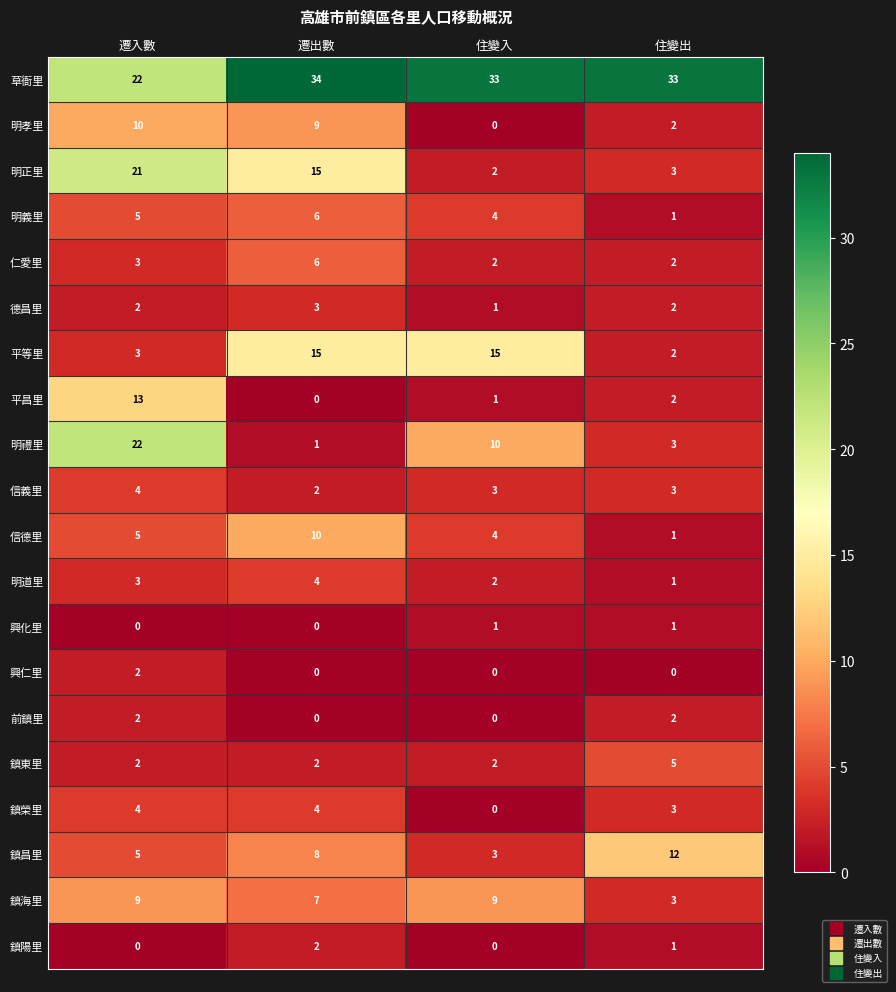

Which series has the largest total across all categories?

草衙里